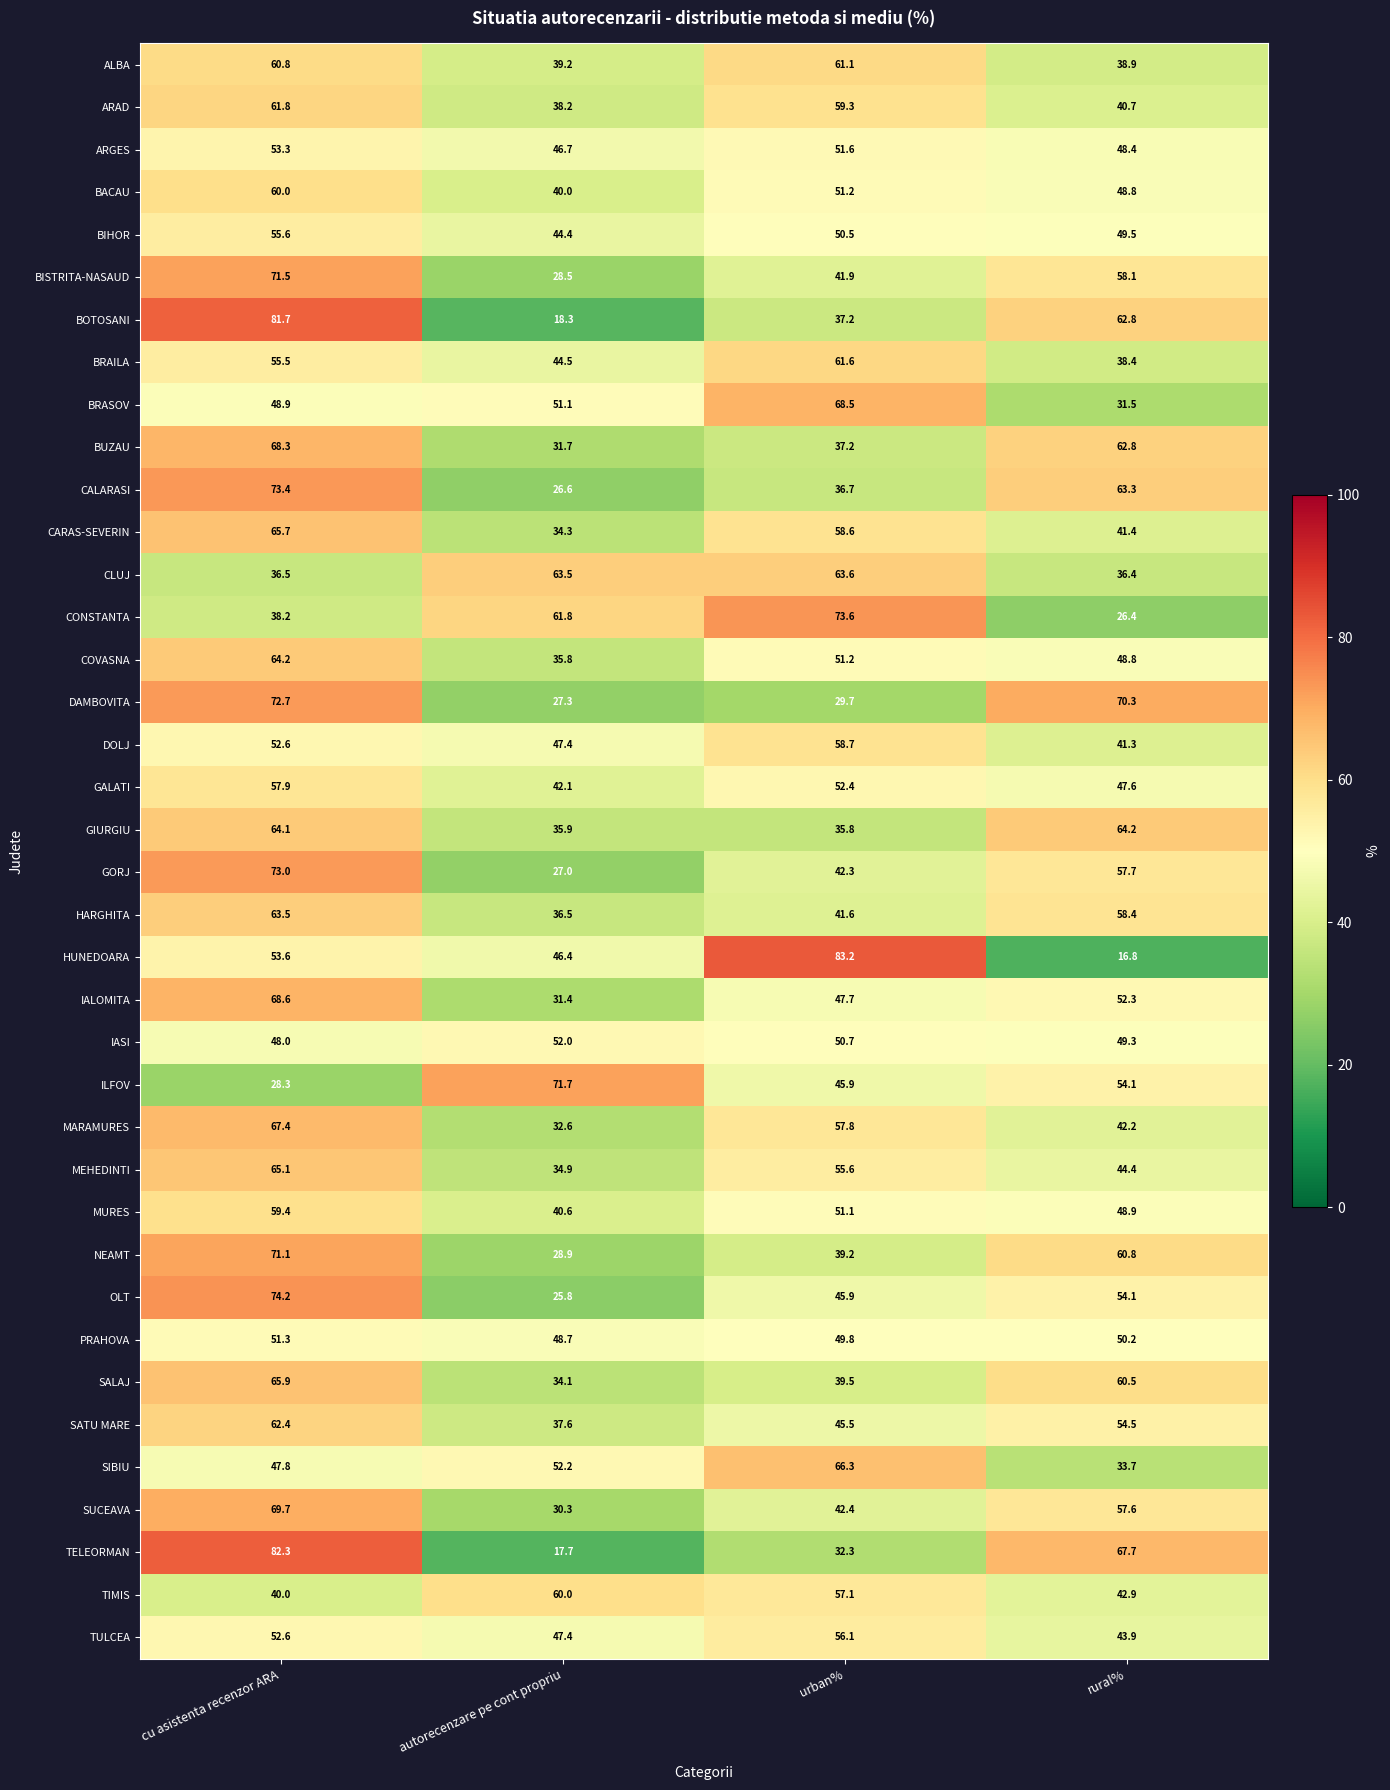

What is the total value across all series at autorecenzare pe cont propriu?

1513.1